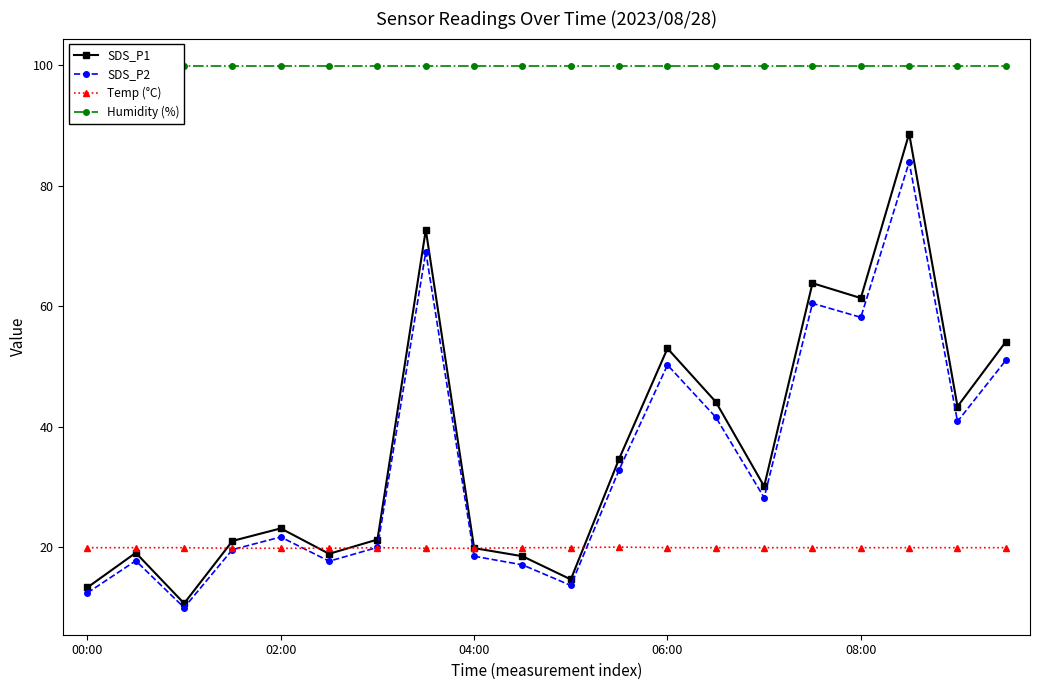

True or false: SDS_P1 has more than 1 interior local peaks.

True